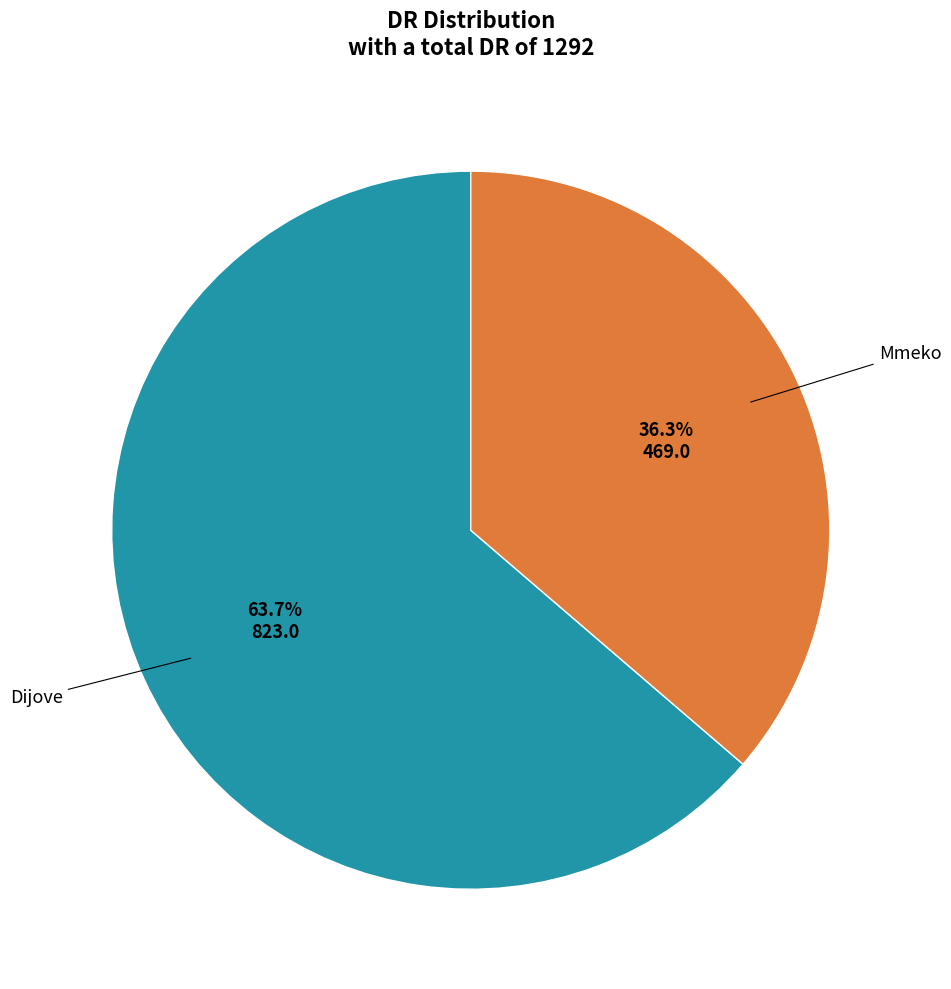

Count the number of slices in the pie.

2